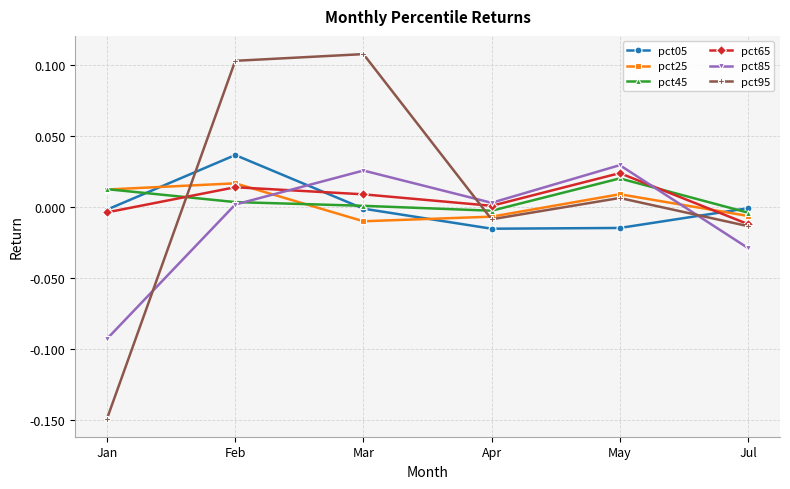

The pct95 series shows 0.0 at May. True or false?

True